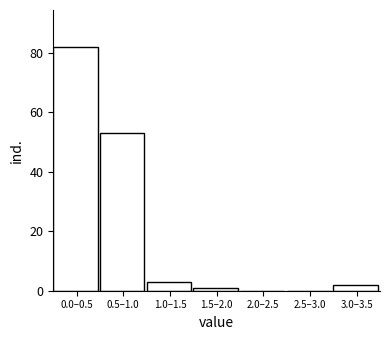

Reading left to right, what are all the values shown in this chart?

0.0–0.5=82	0.5–1.0=53	1.0–1.5=3	1.5–2.0=1	2.0–2.5=0	2.5–3.0=0	3.0–3.5=2